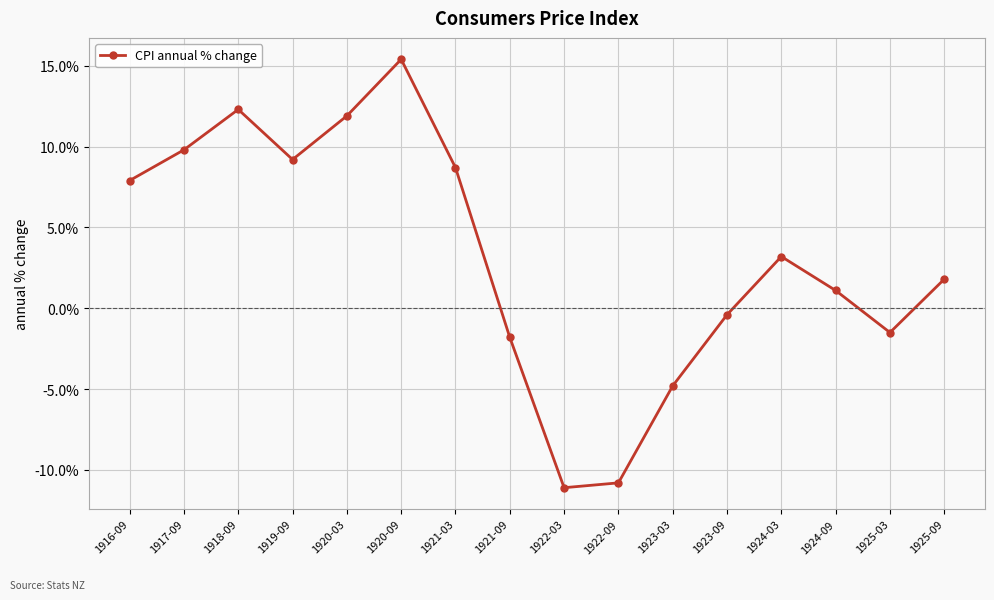

How many lines are shown in the chart?

1